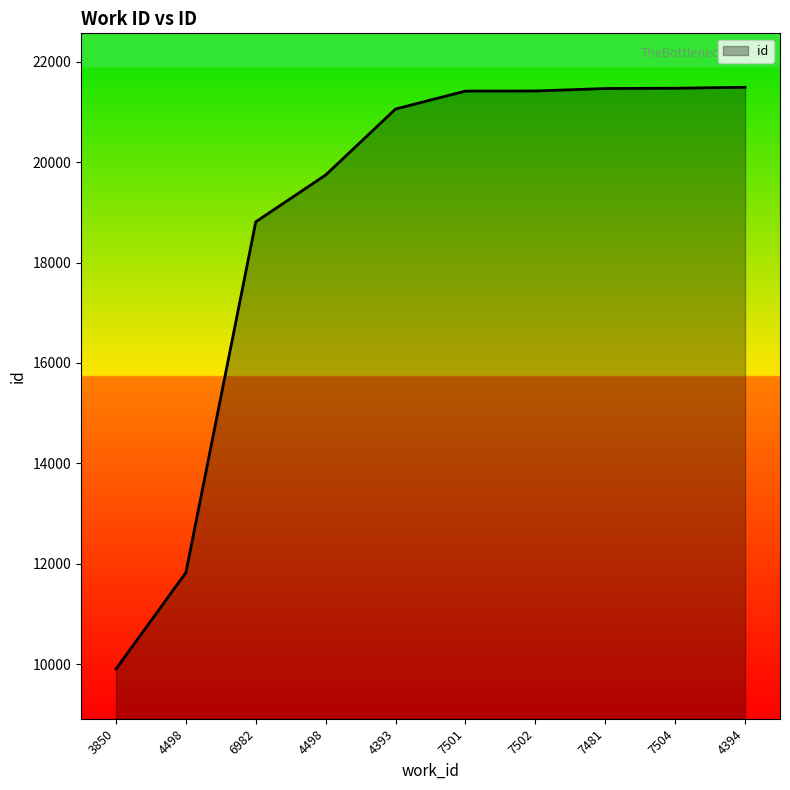

How many lines are shown in the chart?

1